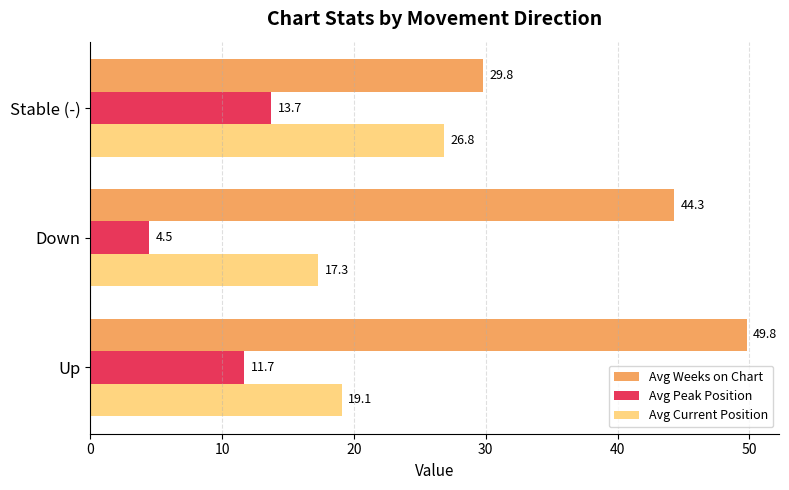

Between Up and Stable (-), which series saw the biggest shift?

Avg Weeks on Chart